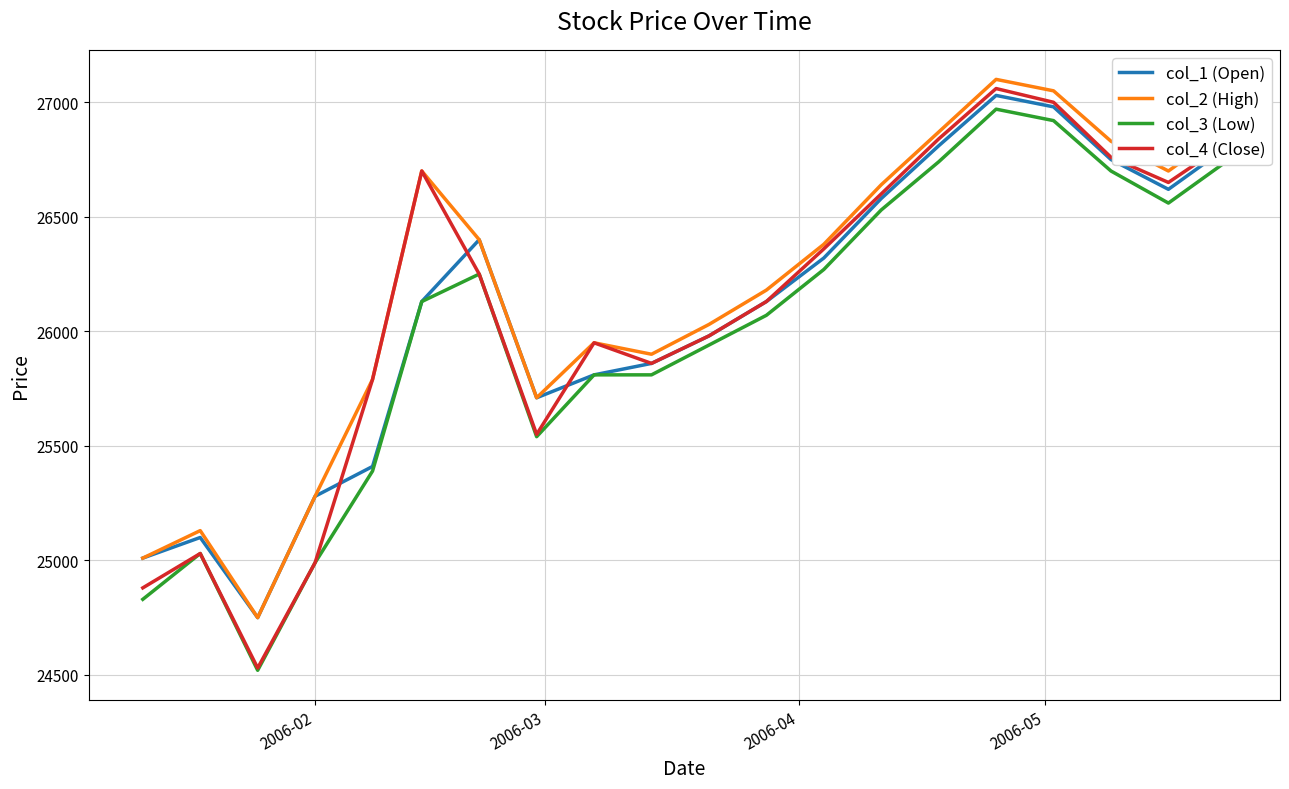

True or false: col_2 (High) and col_3 (Low) cross at least once.

False